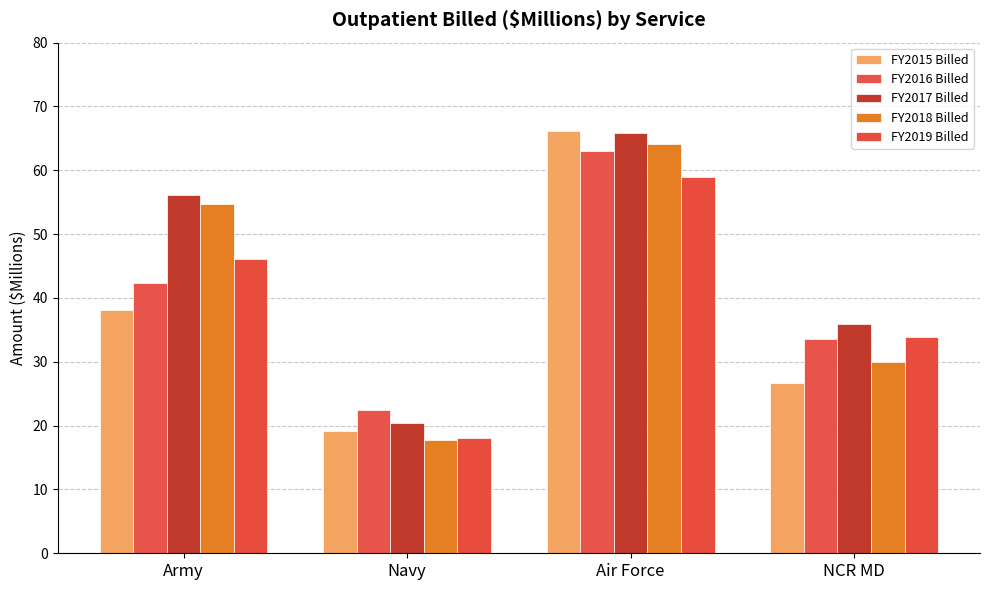

What is the label of the 2nd bar from the right?

Air Force